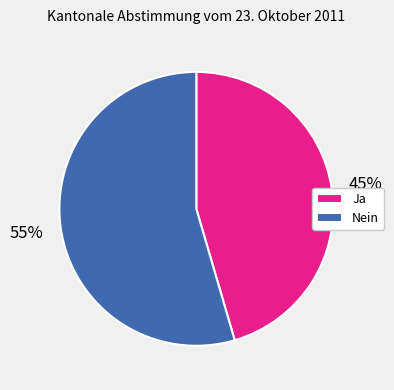

To the nearest percent, what portion does Ja represent?

45%